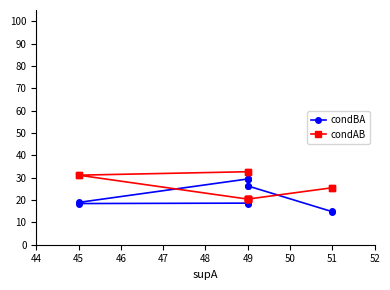

What is the label of the 11th point from the left?

51